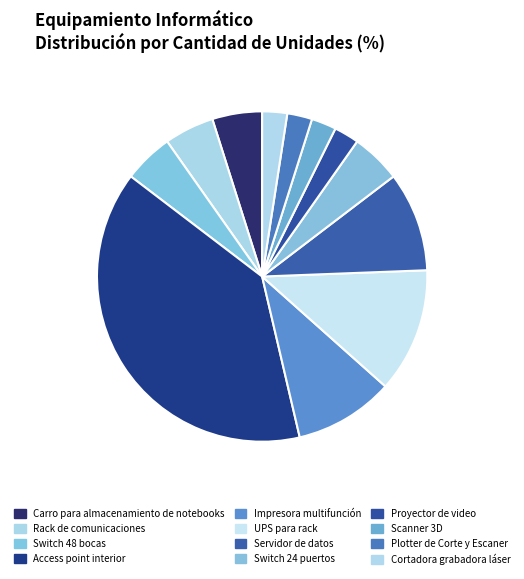

Is there any slice that represents more than half of the pie?

No